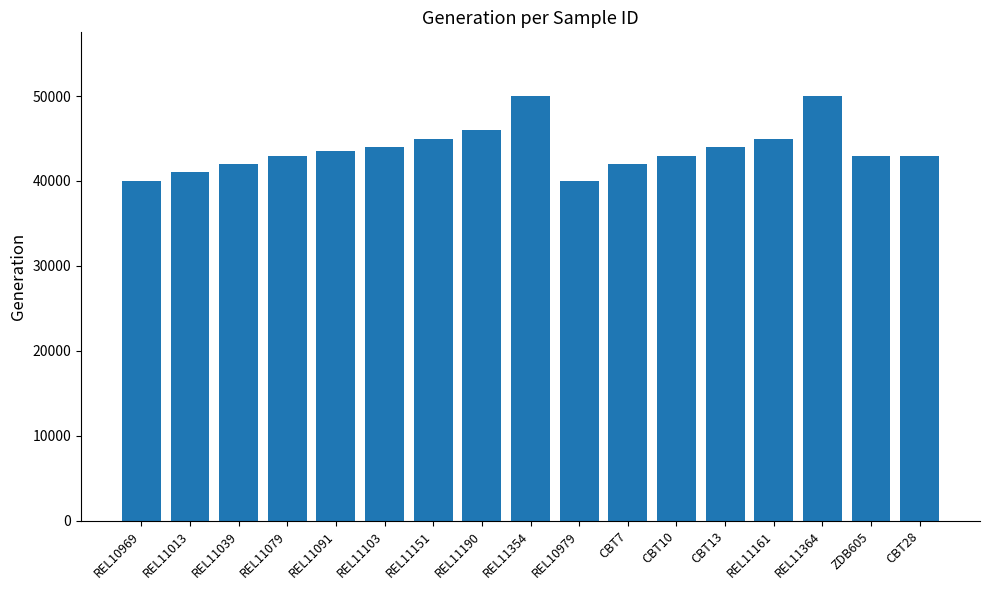

What value does the data have at REL11354, to the nearest 50?

50000